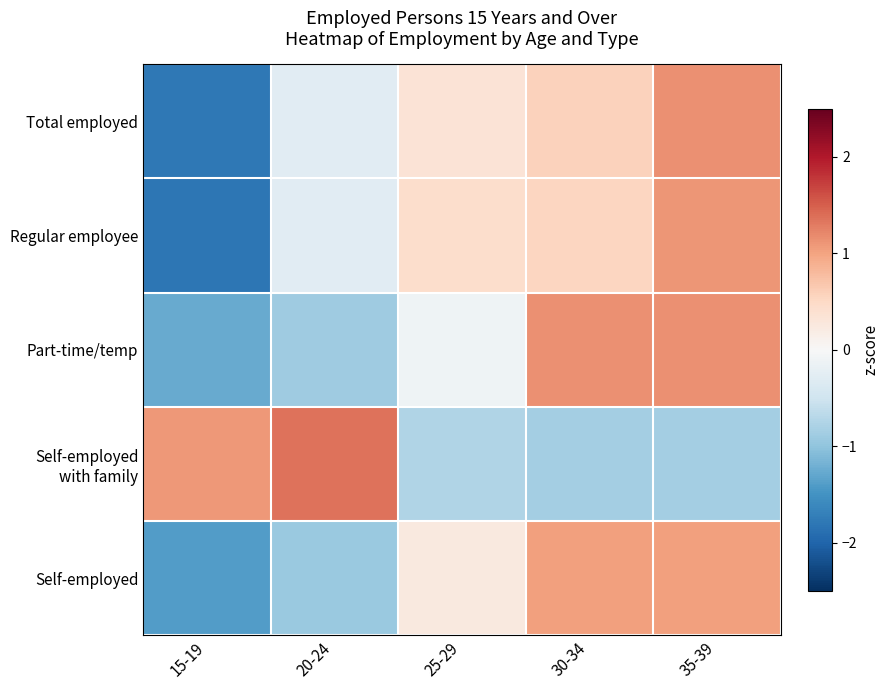

Which series has the widest spread of values?

Total employed